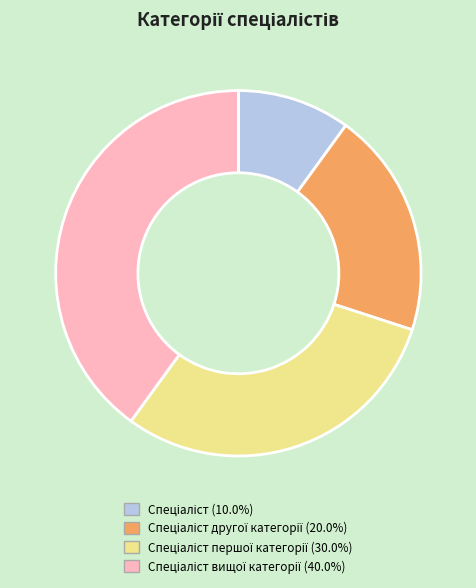

Is there a majority slice in this chart?

No